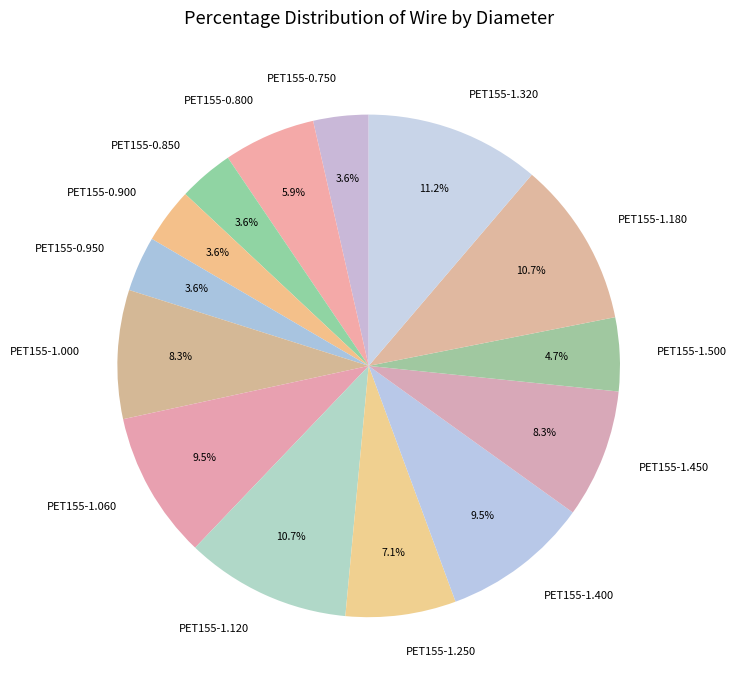

How many slices are in this pie chart?

14